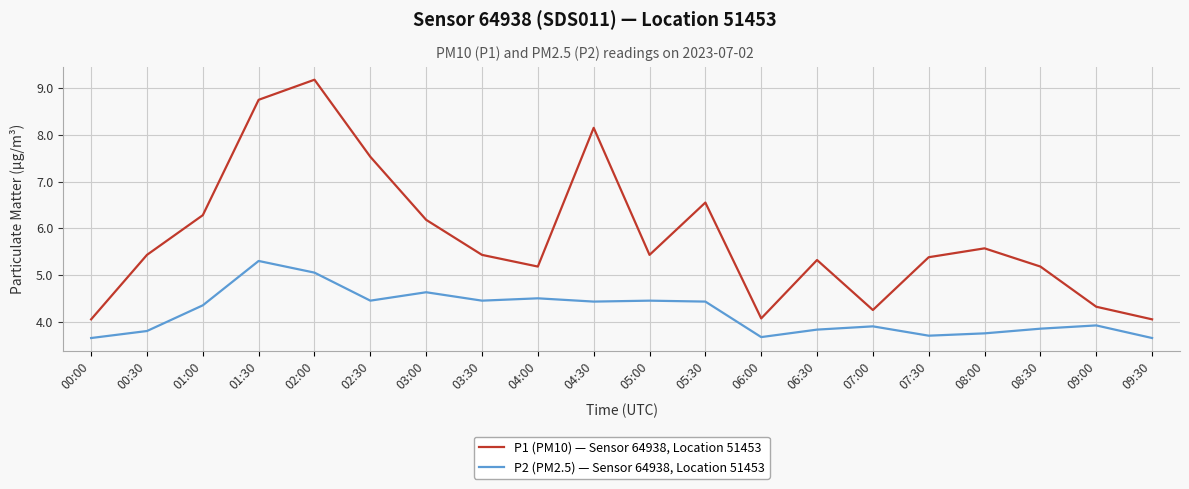

The value of P1 (PM10) — Sensor 64938, Location 51453 at 06:30 is 5.3. True or false?

True